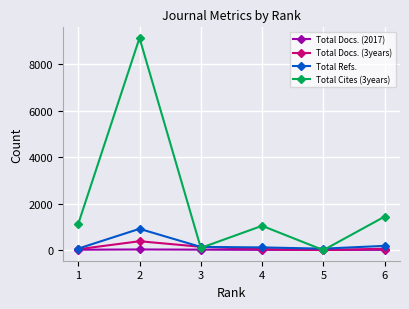

What is the value of the Total Docs. (2017) point at the 3rd from the left?

20